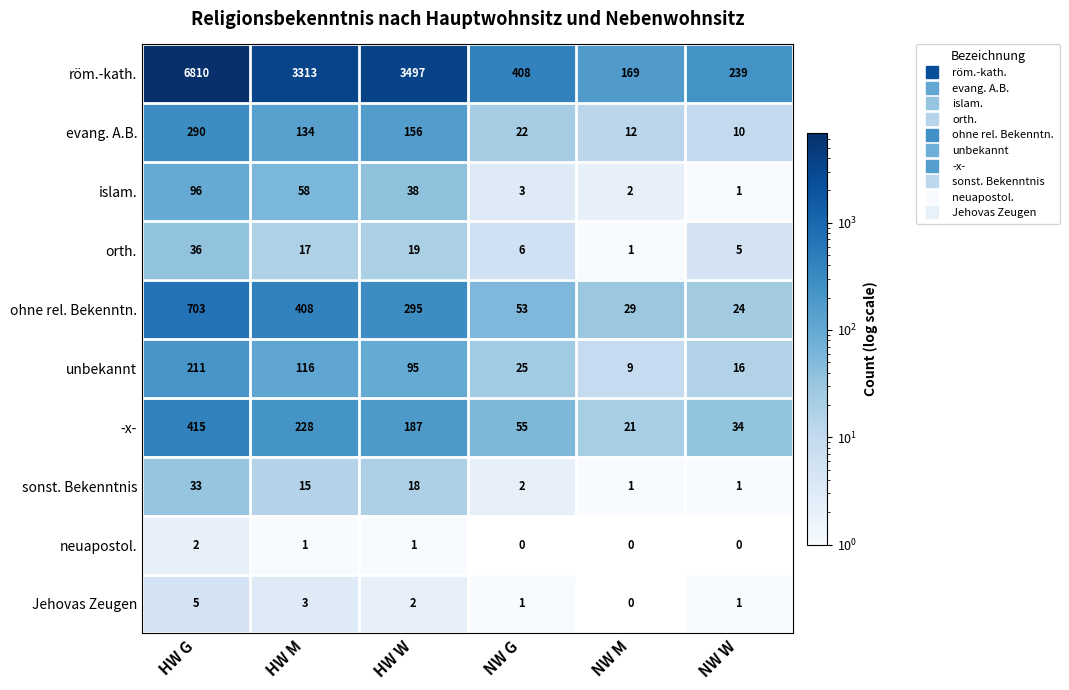

How many data points does each series have?

6